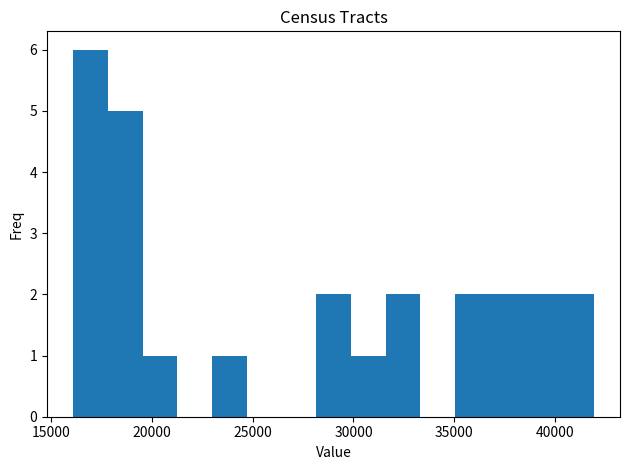

Around what value on the x-axis is the tallest bar? Give the approximate position of its centre, as read against the axis.

17000